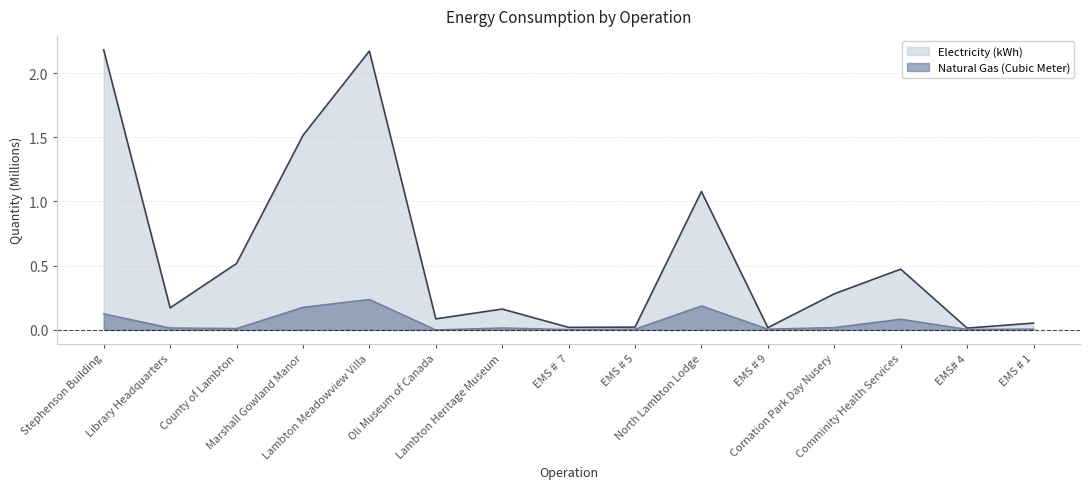

What are all the series names shown in the legend?

Electricity (kWh), Natural Gas (Cubic Meter)